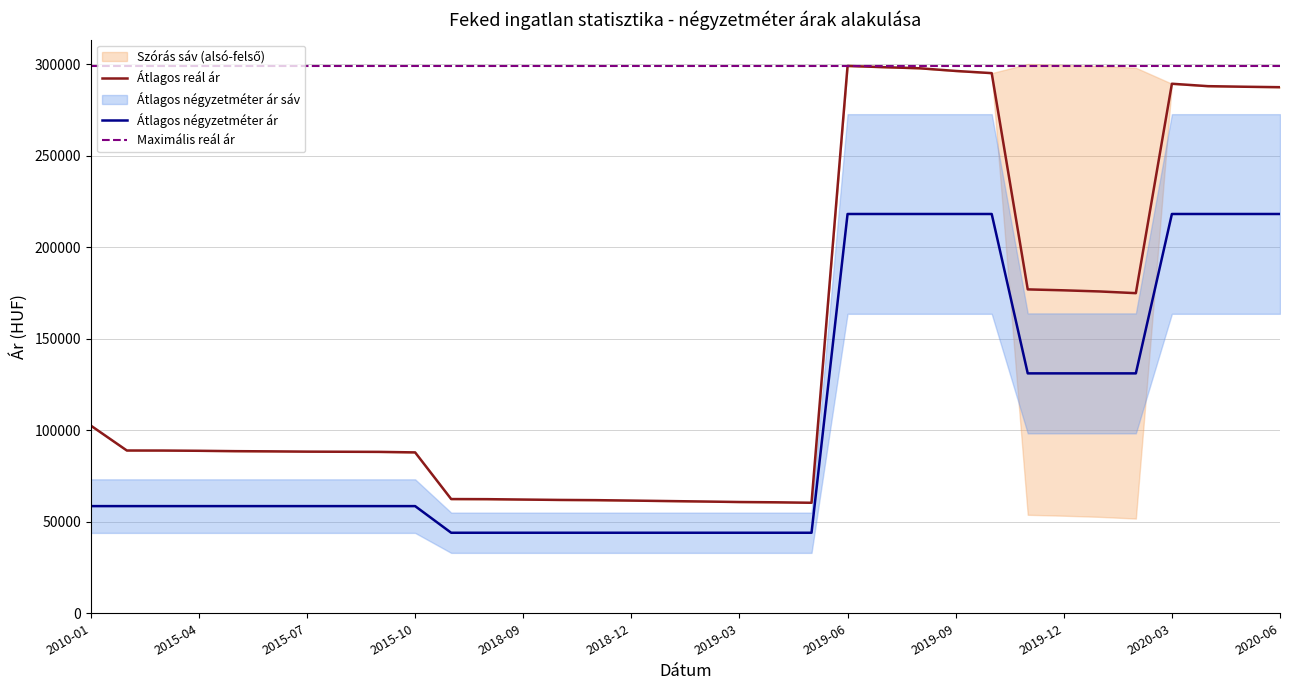

What is the difference between the second highest and minimum values in the Átlagos négyzetméter ár series?

174181